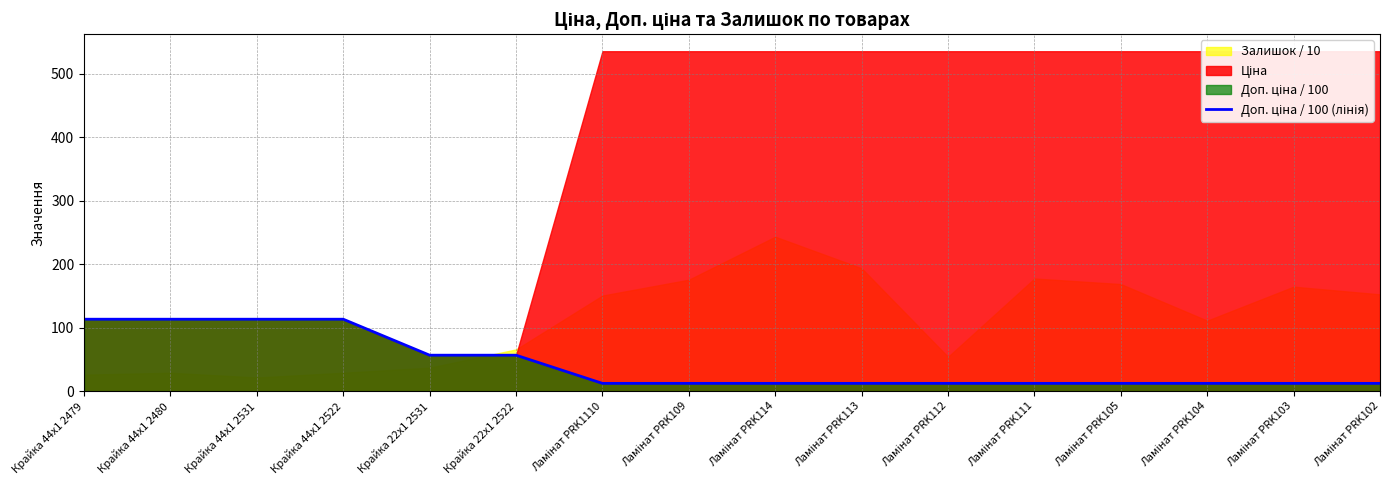

List the labels in order of value, smallest first.

Ламінат PRK1110, Ламінат PRK109, Ламінат PRK114, Ламінат PRK113, Ламінат PRK112, Ламінат PRK111, Ламінат PRK105, Ламінат PRK104, Ламінат PRK103, Ламінат PRK102, Крайка 22x1 2531, Крайка 22x1 2522, Крайка 44x1 2479, Крайка 44x1 2480, Крайка 44x1 2531, Крайка 44x1 2522